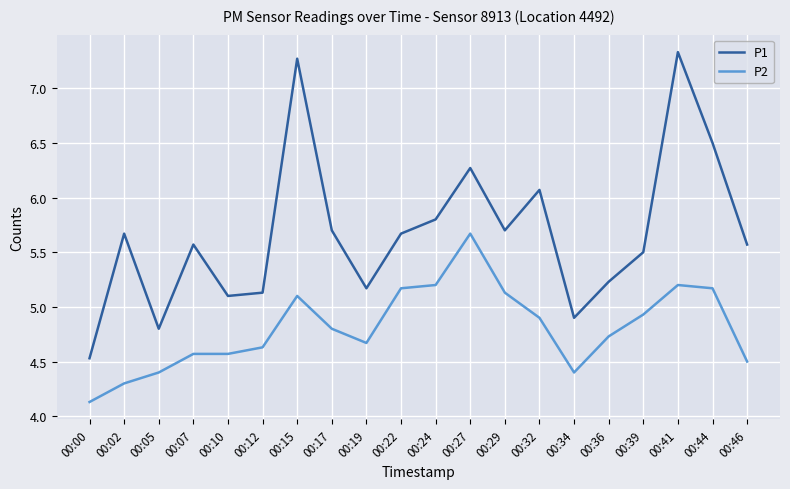

What is the maximum value shown in the chart?

7.3